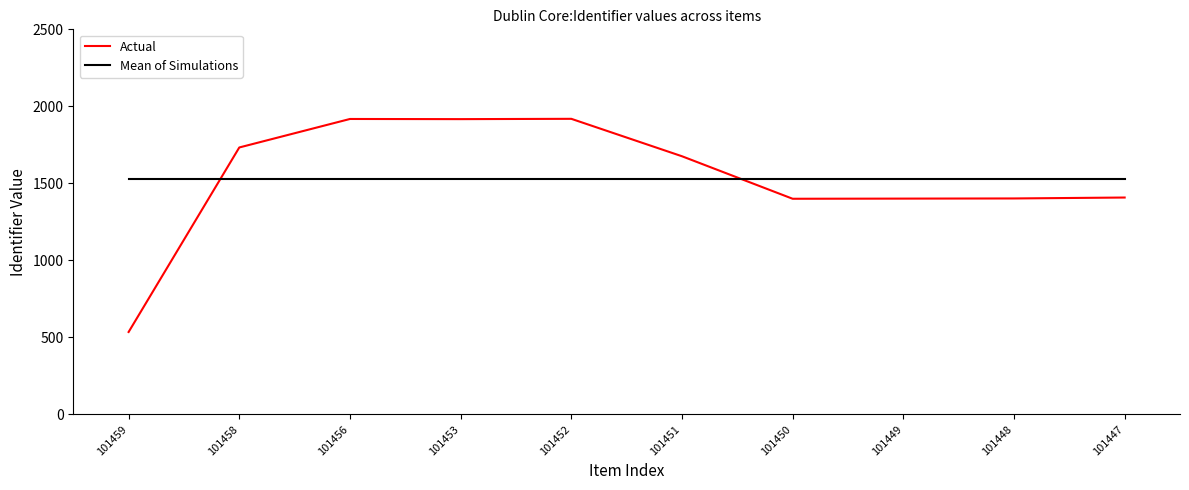

How many values in the Actual series are below 1676?

5